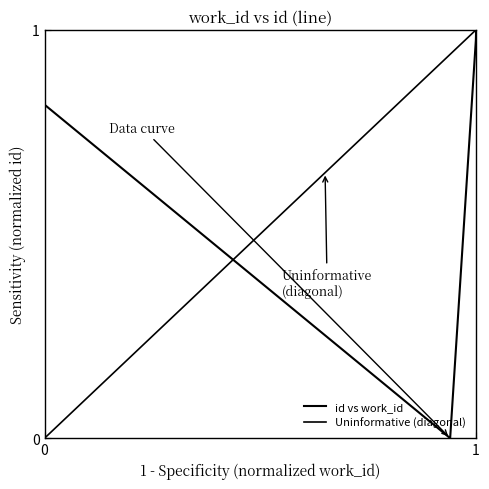

What is the sum of all values?

2.8